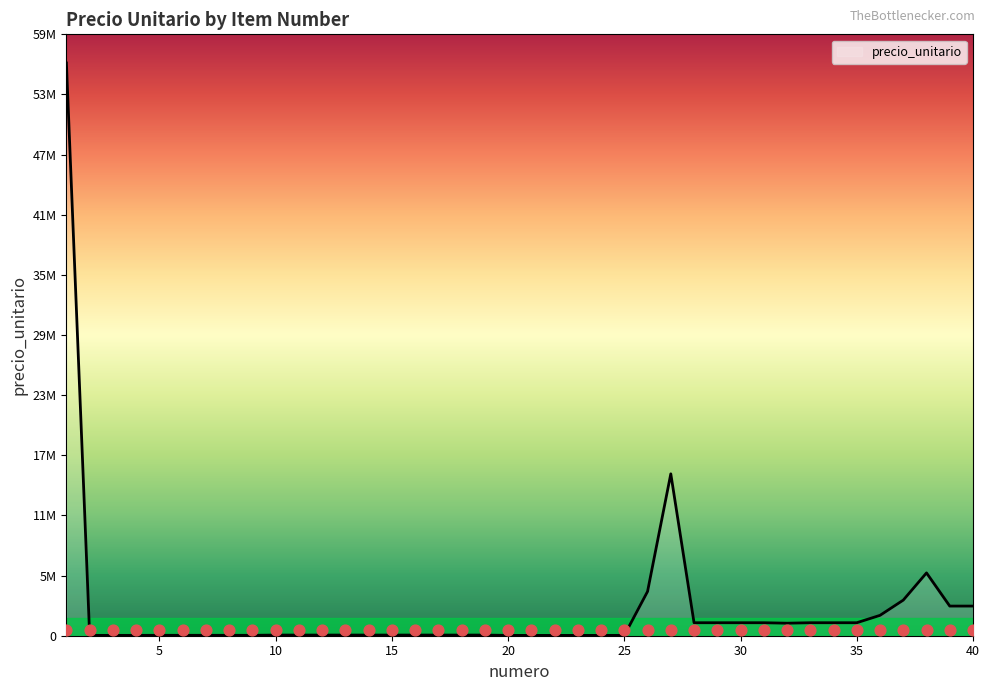

Which has a higher value, 40 or 39?

40